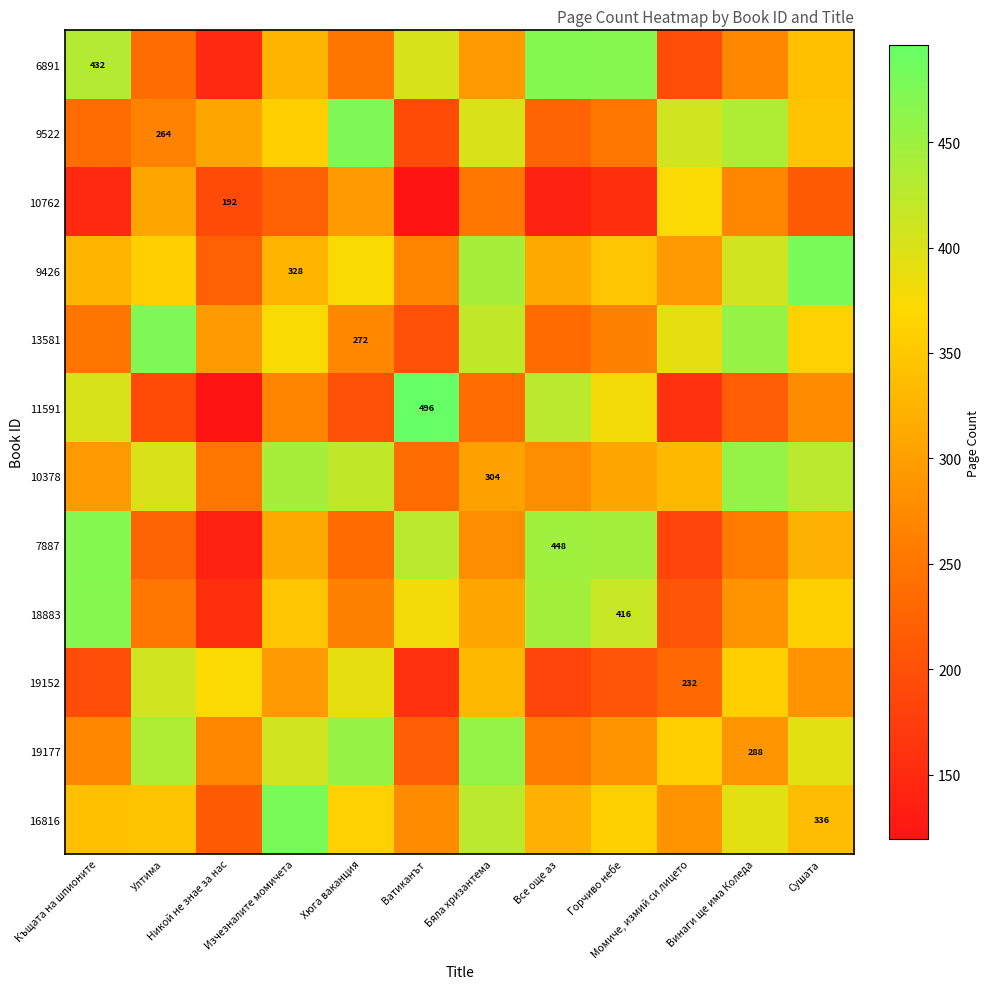

Which series has the largest range (max minus min)?

11591